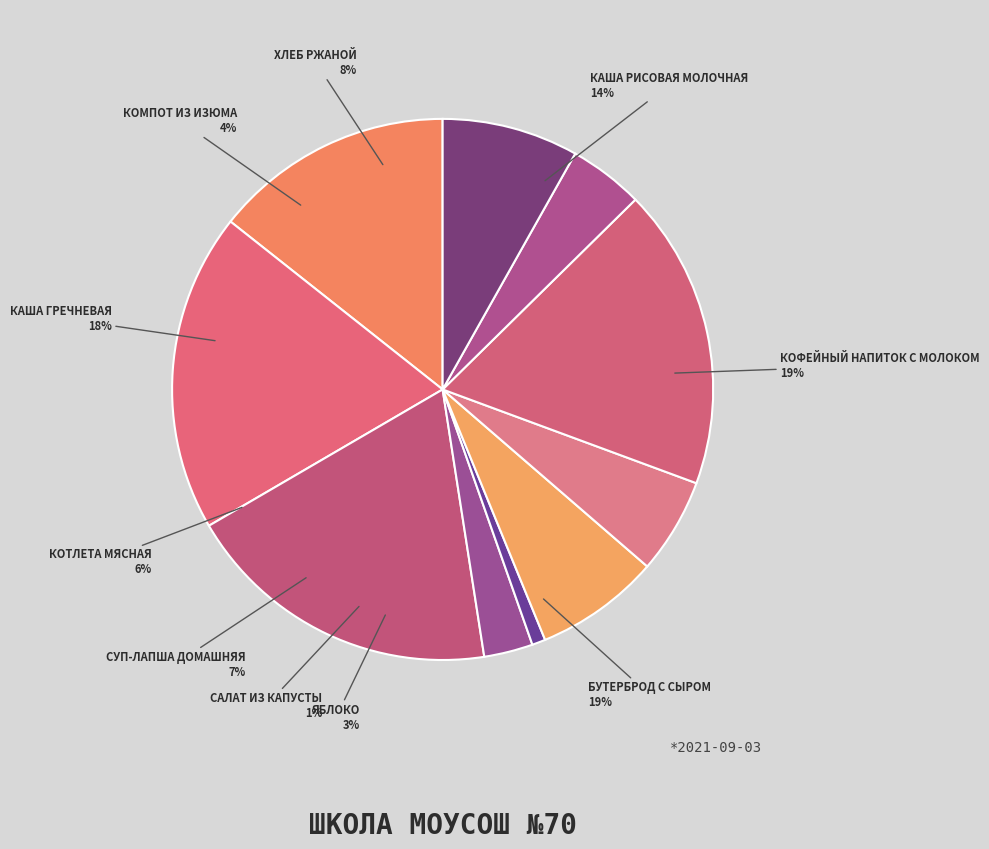

To the nearest percent, what is the difference between the Хлеб ржаной and Салат из капусты slice percentages?

7%